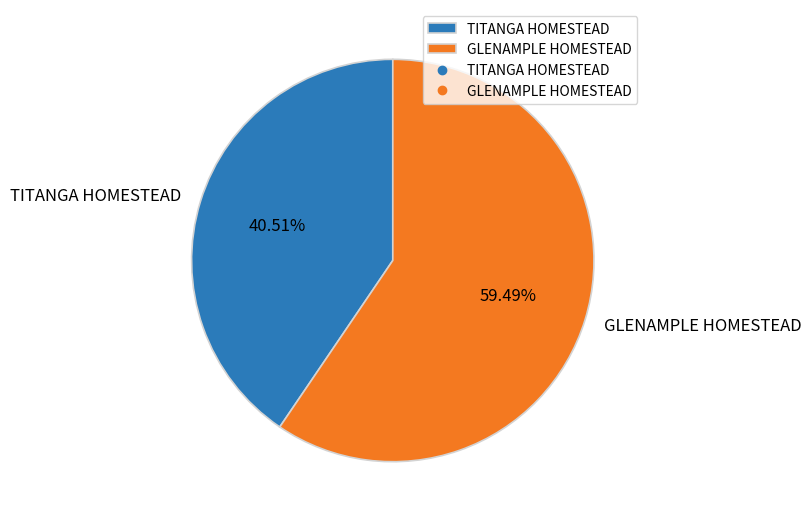

Which slice is the smallest?

TITANGA HOMESTEAD